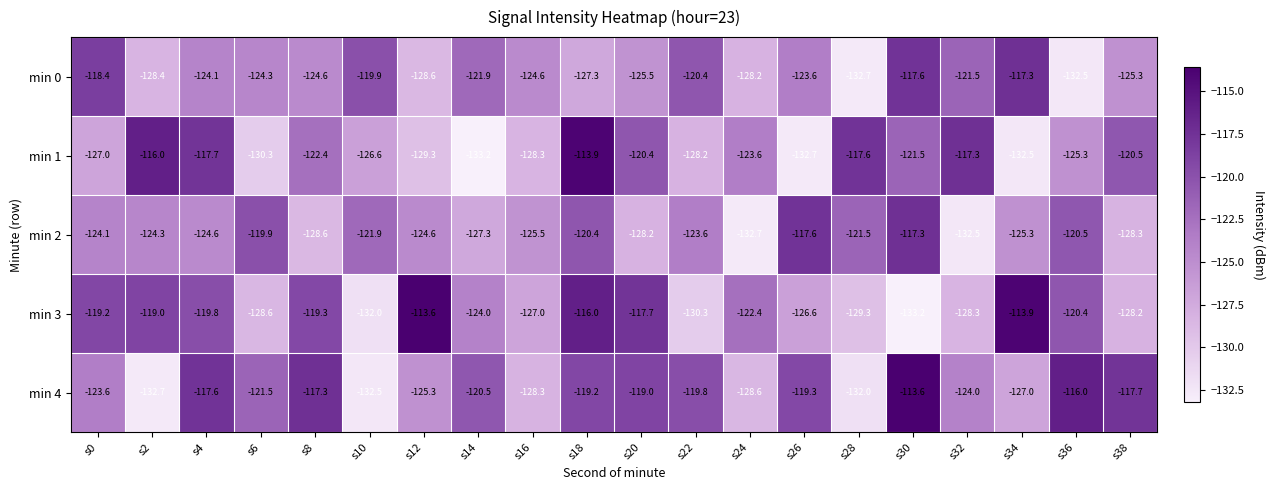

What is the minimum value for min 3?

-133.2